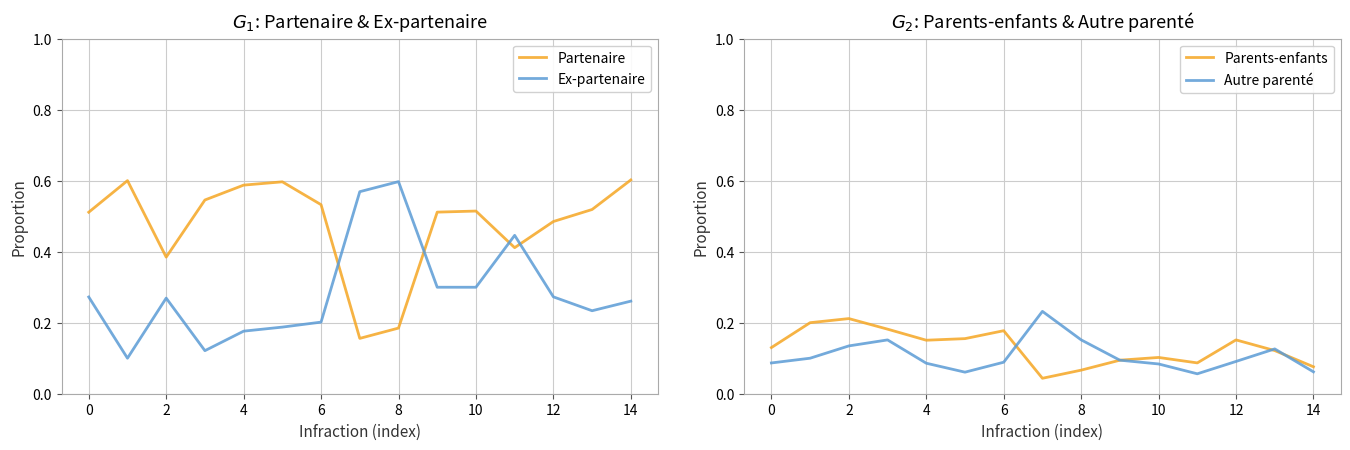

Is the value of Partenaire at 12 greater than the value of Ex-partenaire at 14?

Yes